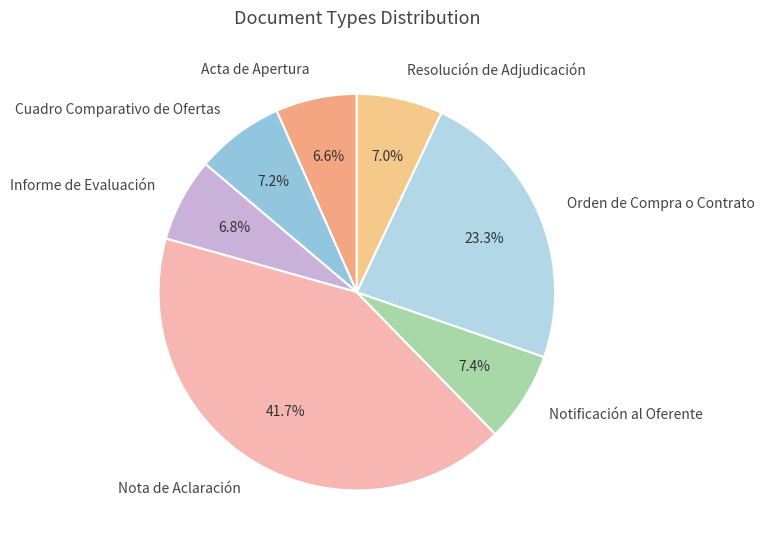

Is there a majority slice in this chart?

No